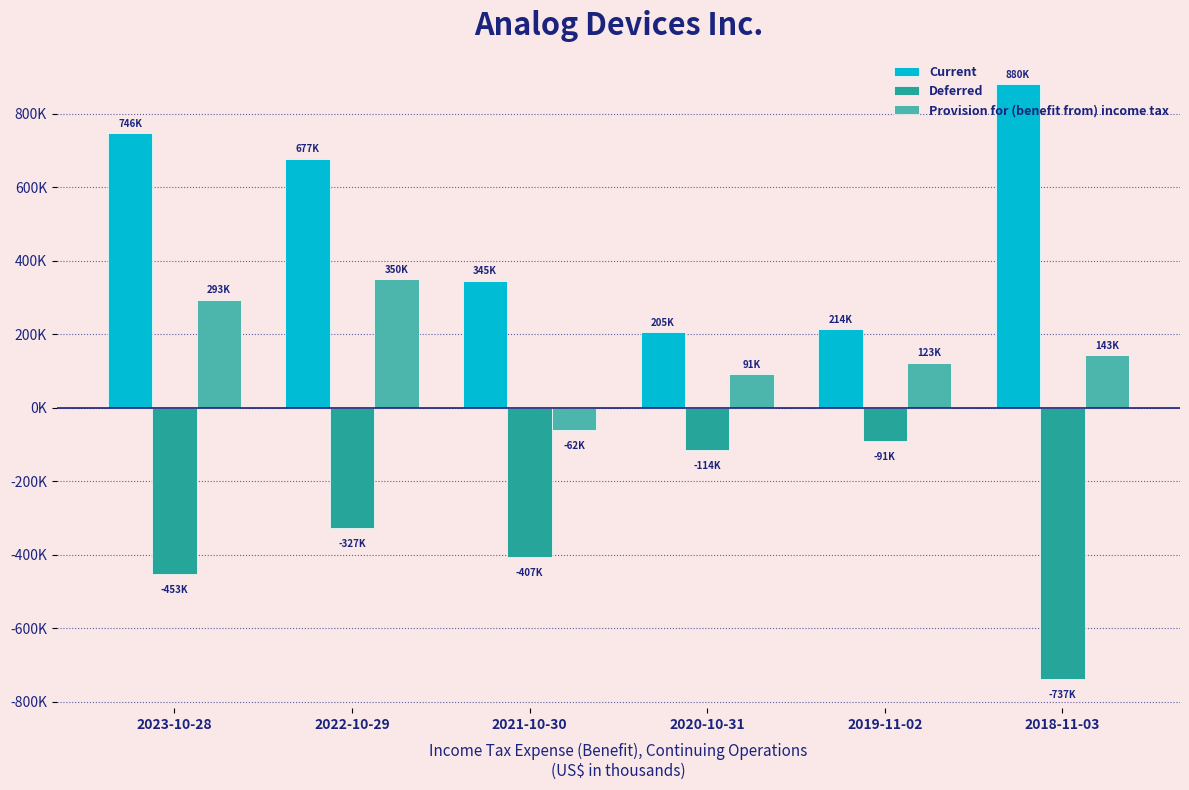

Which series has the largest total across all categories?

Current